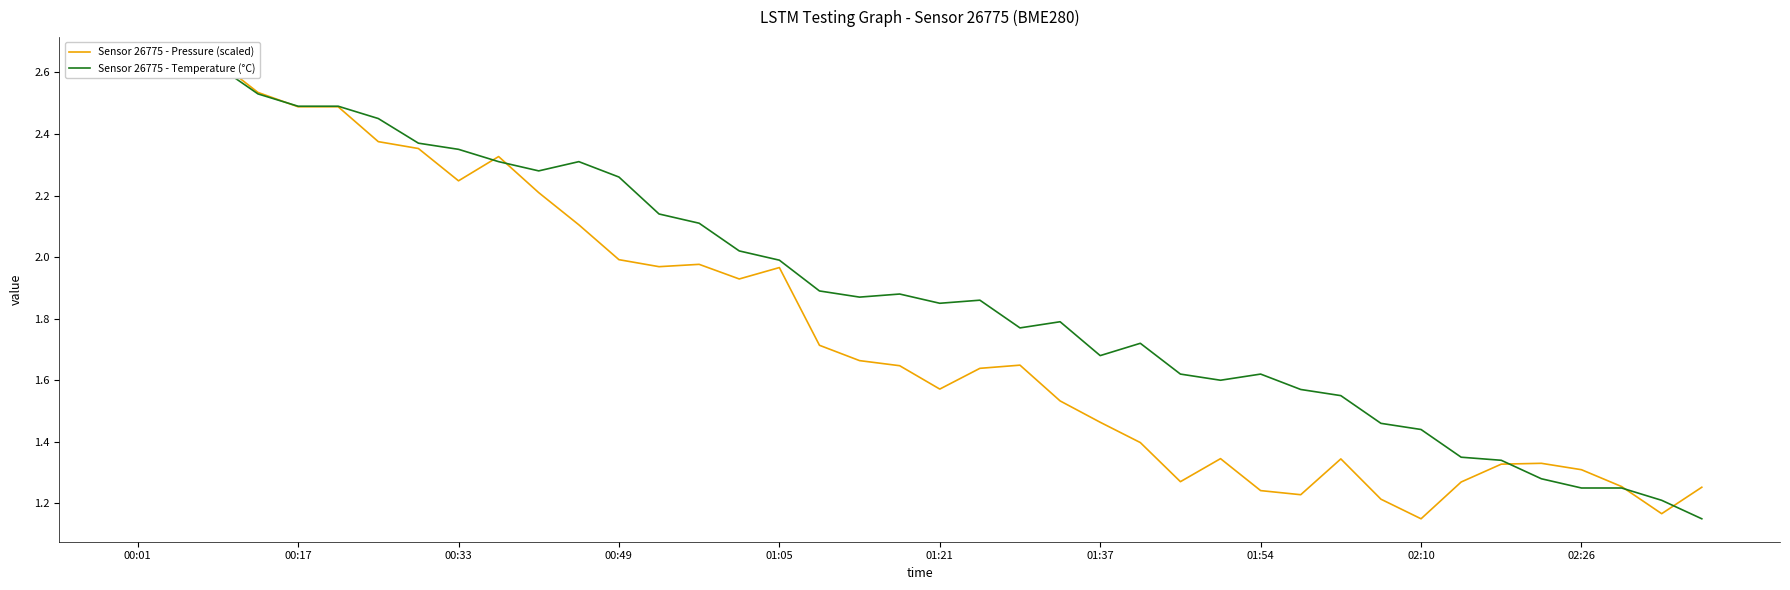

How many categories are shown in the chart?

40